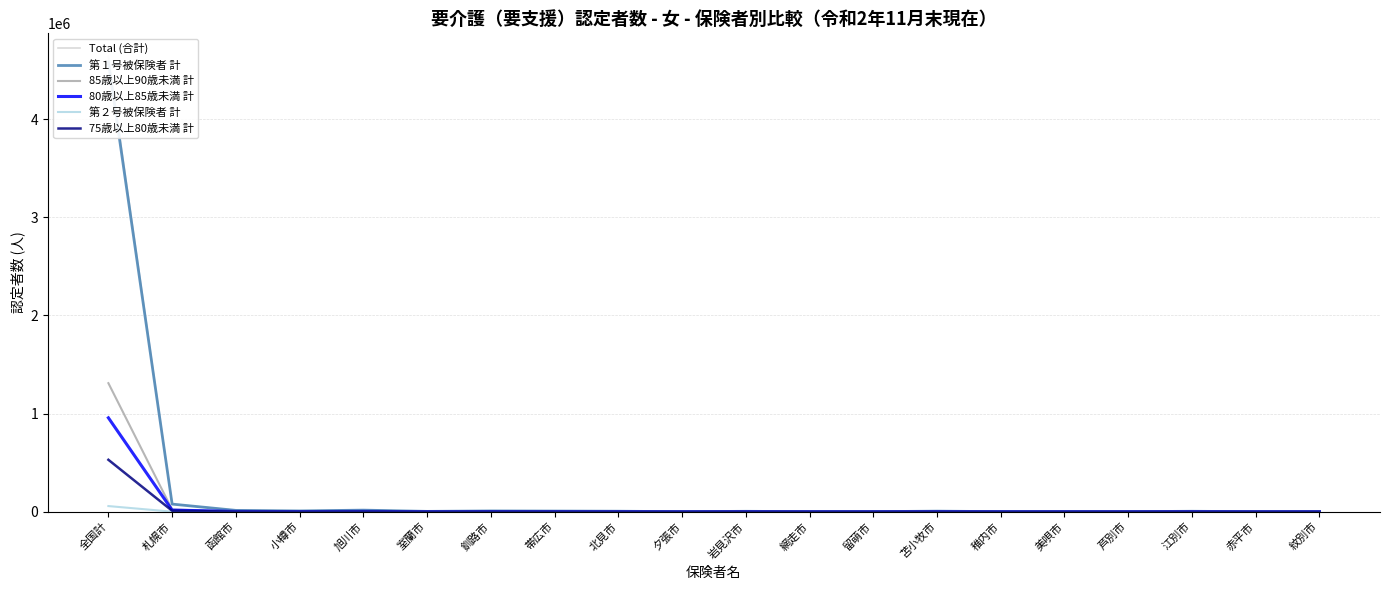

True or false: Total (合計) has a value of 8432 at 小樽市.

True